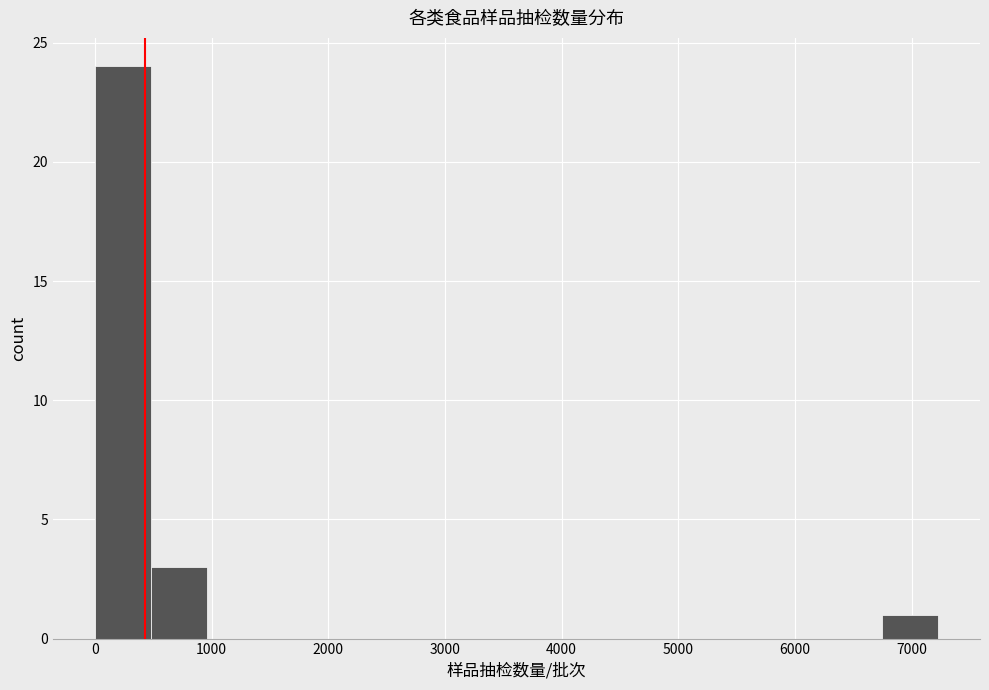

What is the height of the bar covering 0 to 500 on the x-axis? Neither the bar edges nor the heights are printed on the chart, so give them approximately, as read against the axes.

24